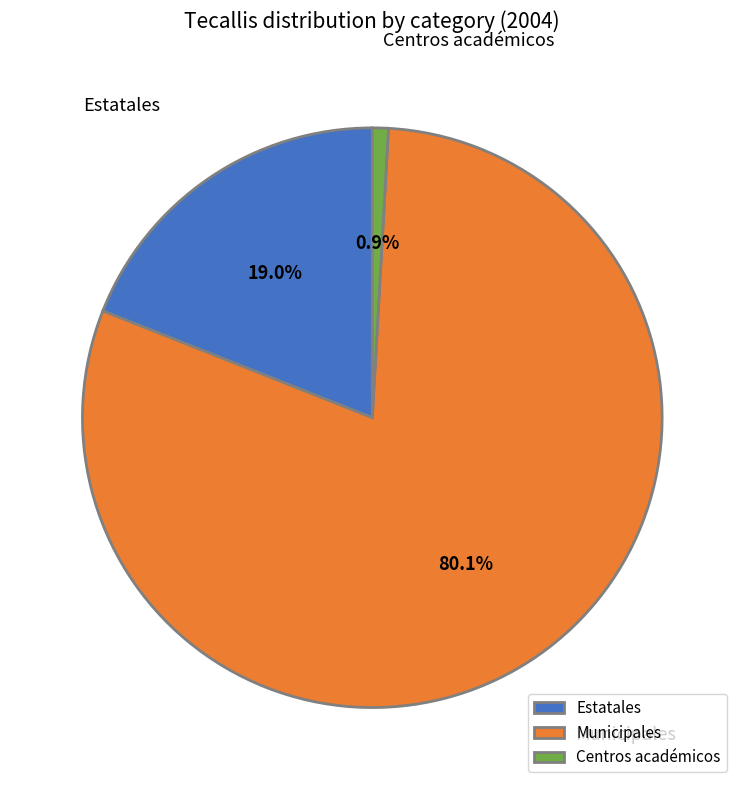

Combined, what portion of the pie is Estatales and Municipales?

99.1%